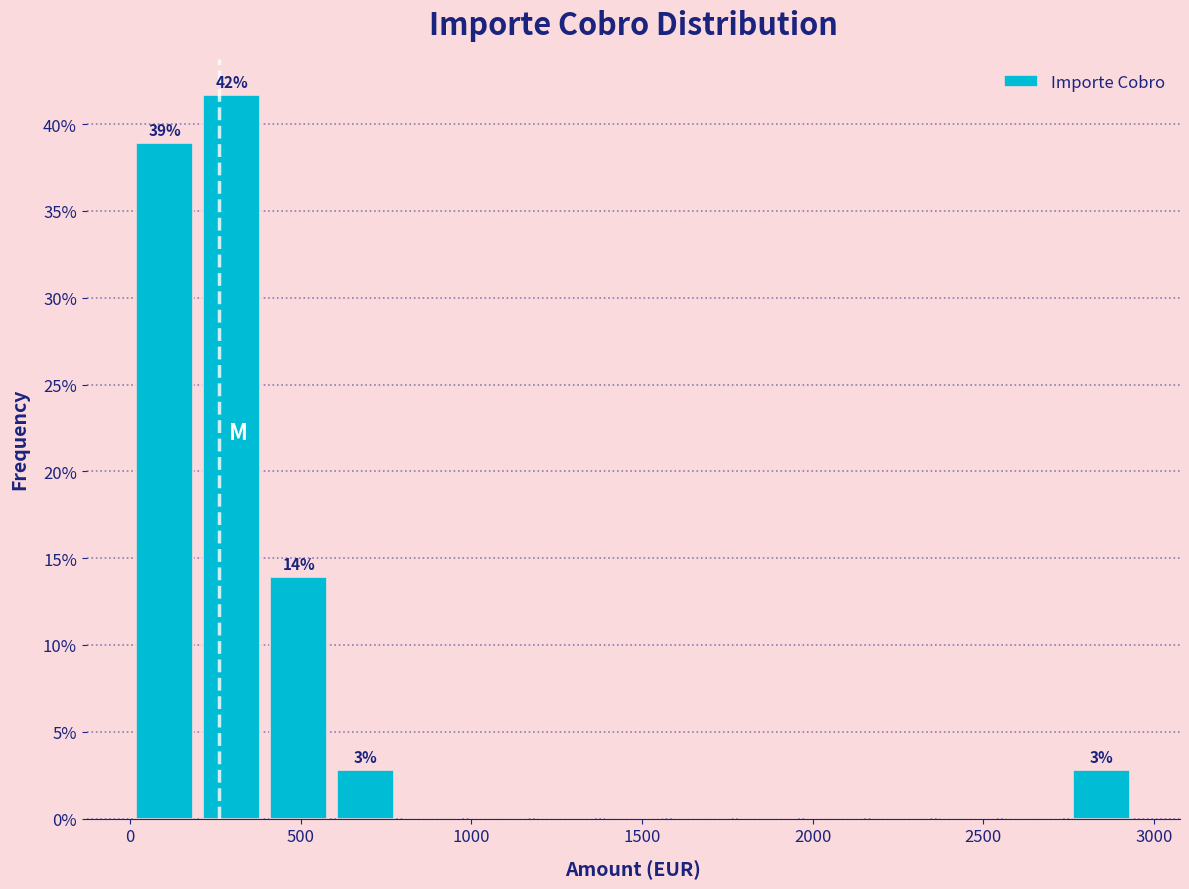

Read against the x-axis, roughly where is the centre of the tallest bar?

300